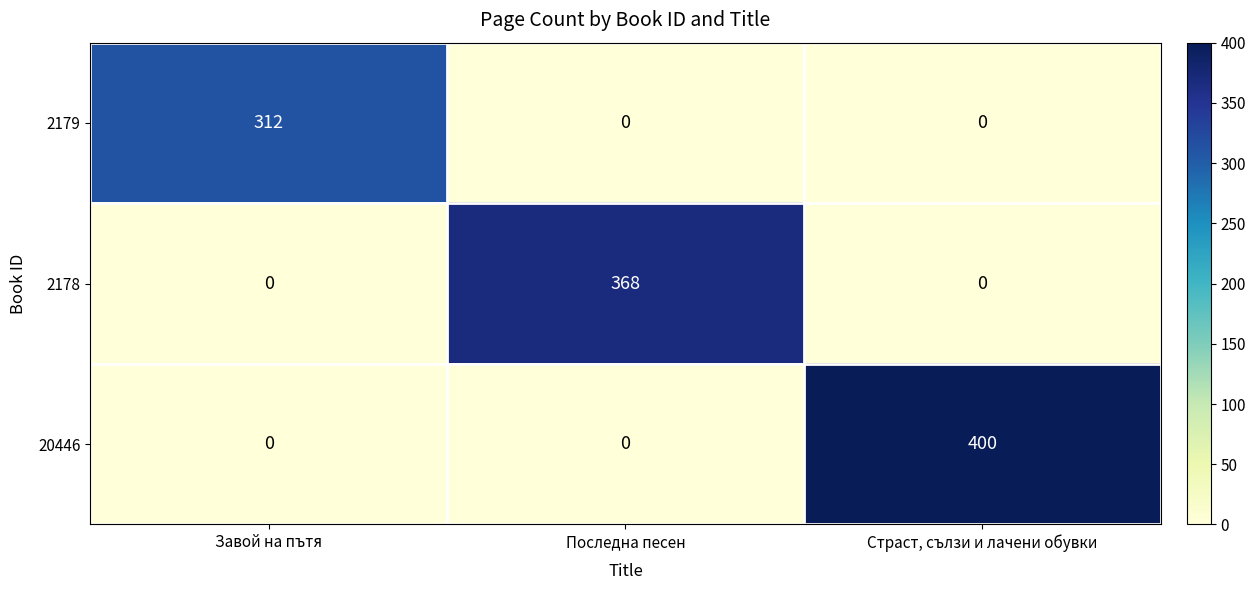

What is the total value across all series at Завой на пътя?

312